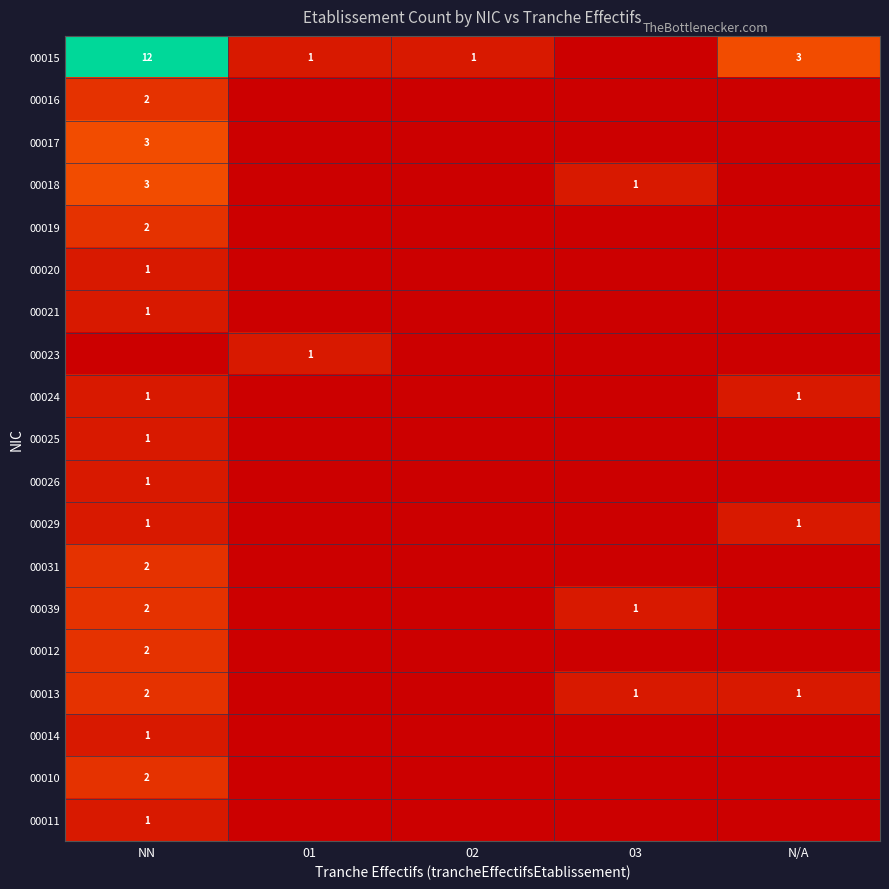

The value of 00010 at NN is 2. True or false?

True